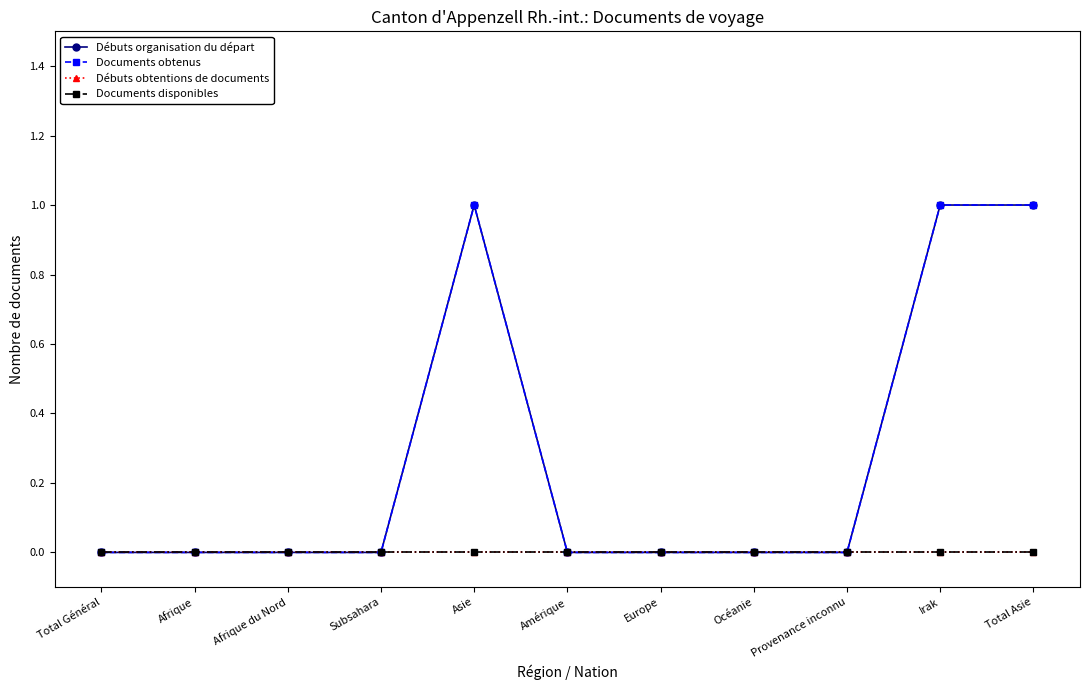

What is the label of the 1st point from the right?

Total Asie